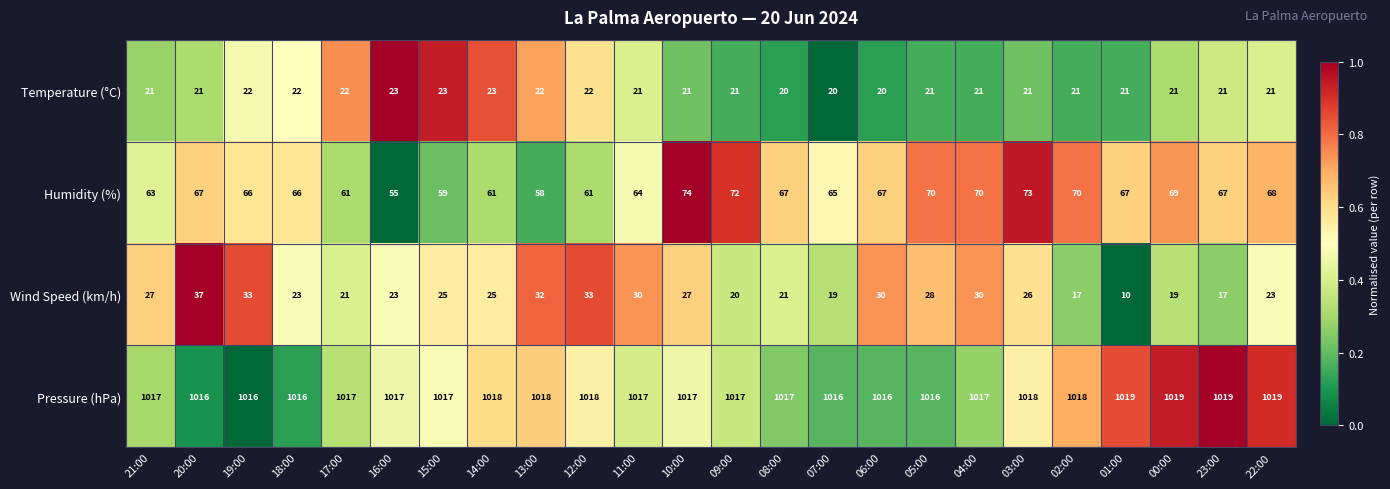

The Humidity (%) series shows 67 at 08:00. True or false?

True